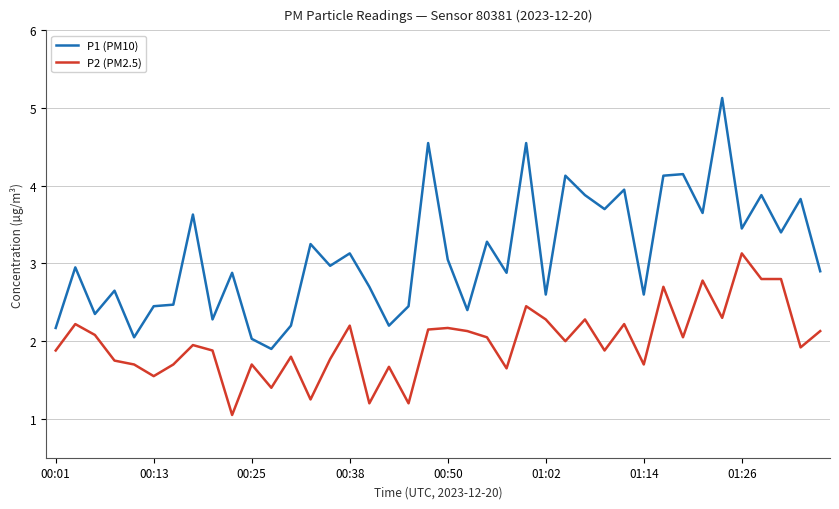

What is the average value of the P1 (PM10) series?

3.1